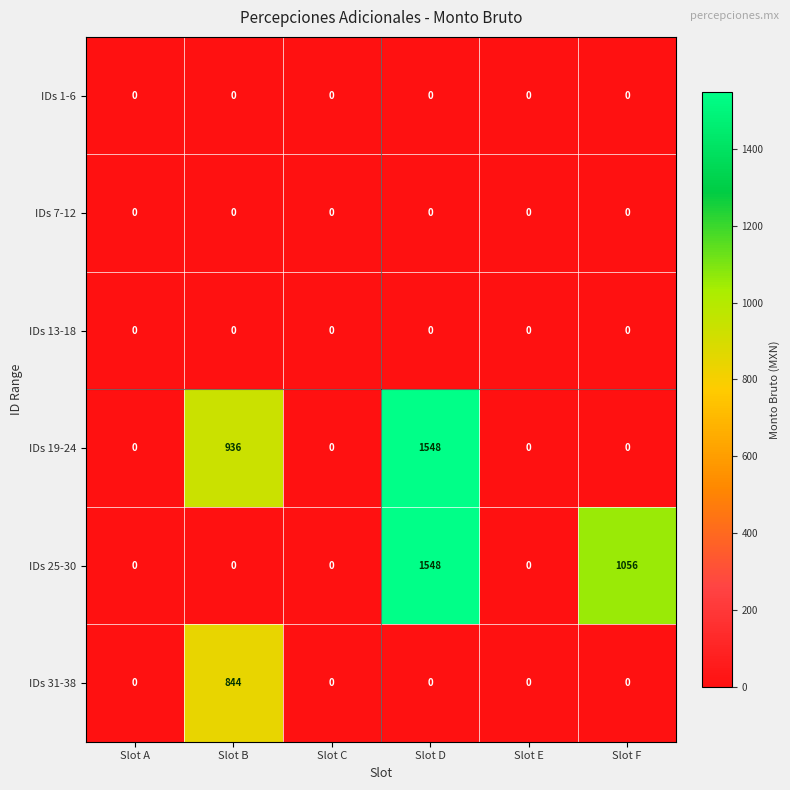

Which series has the largest total across all categories?

IDs 25-30